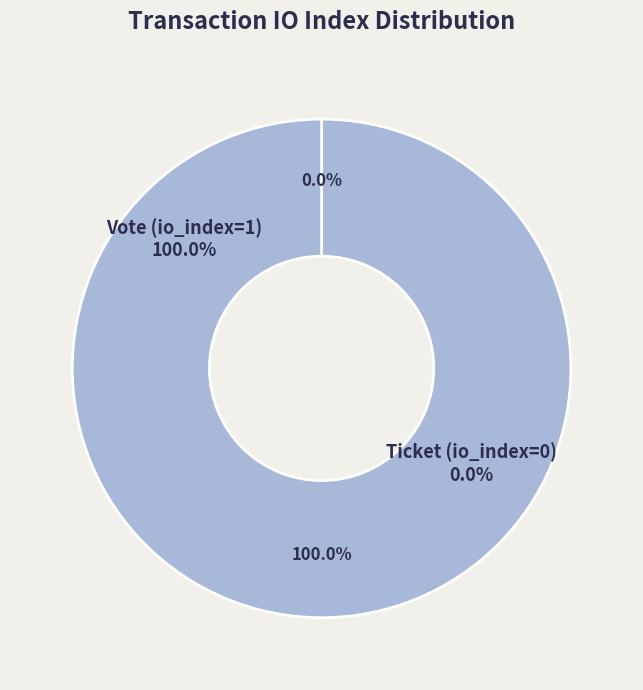

How many segments does this pie chart have?

2